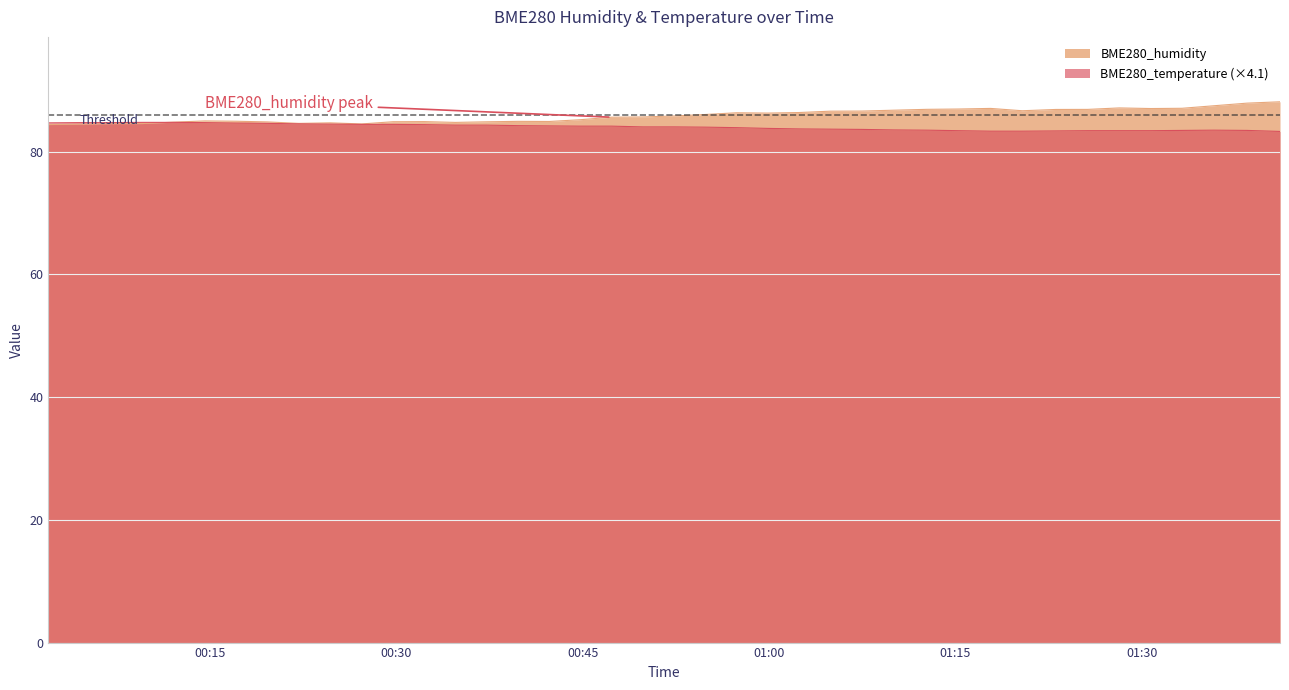

Rank the series by their maximum value, from highest to lowest.

BME280_humidity, BME280_temperature (×4.1)